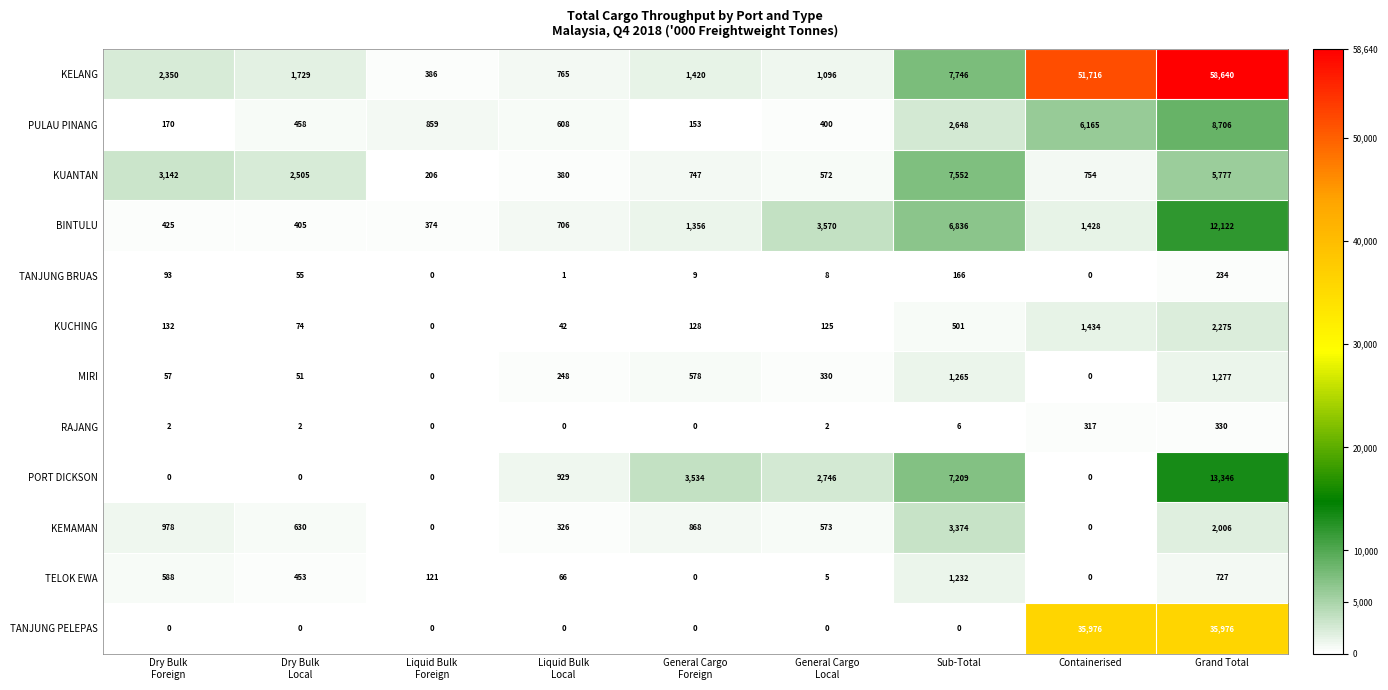

At which category is the sum across all series the highest?

Grand Total